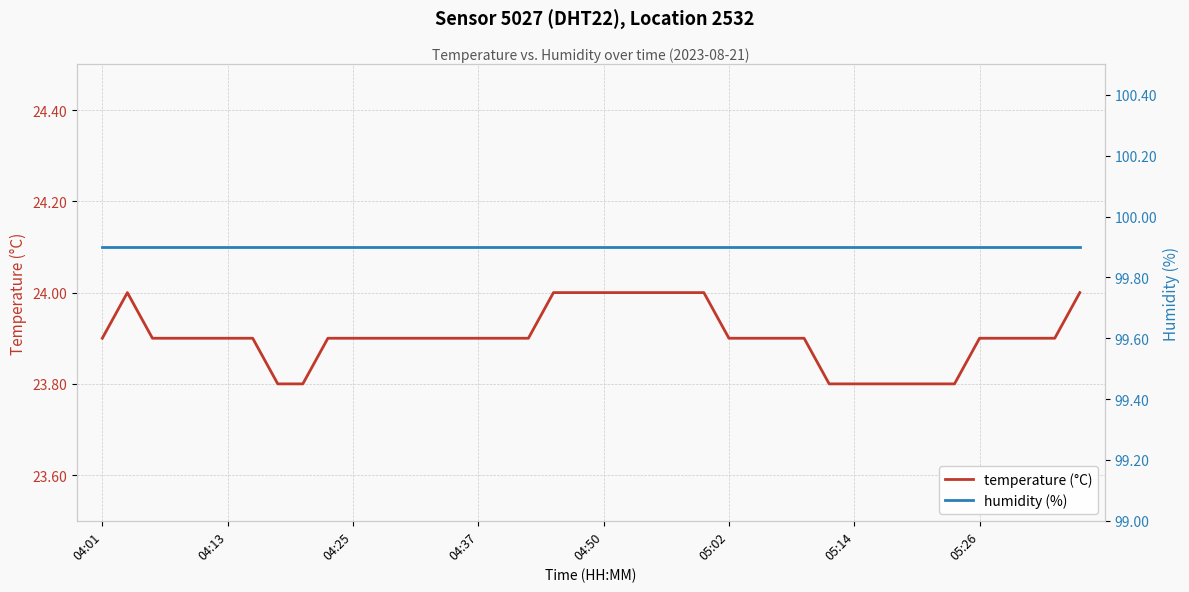

True or false: temperature (°C) and humidity (%) intersect in this chart.

False